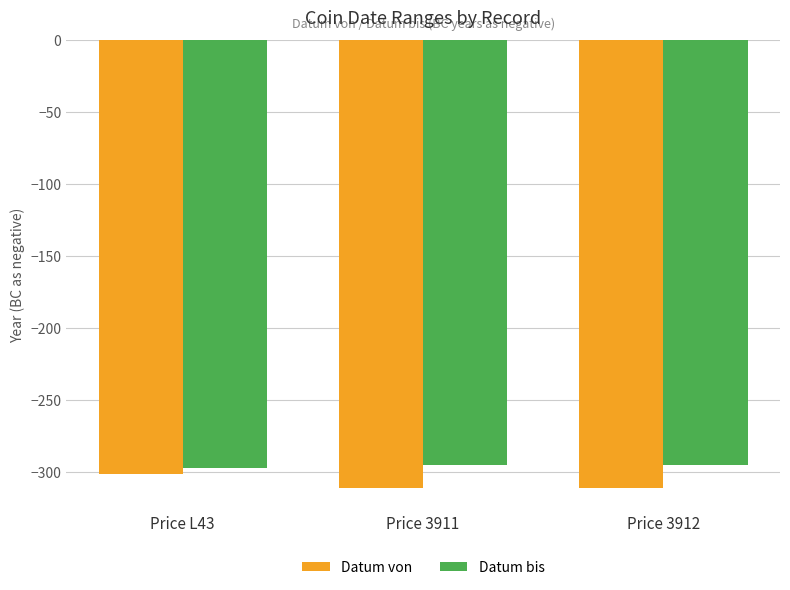

How many groups of bars are there?

3